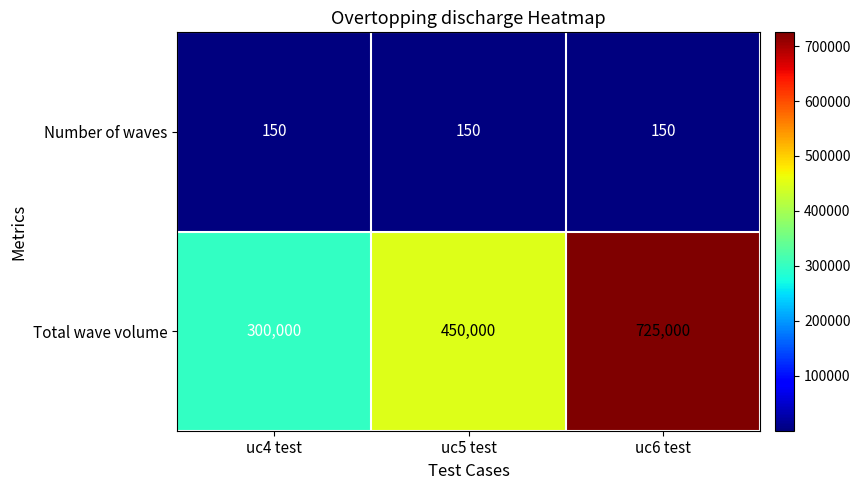

At which category does the chart reach its peak across all series?

uc6 test